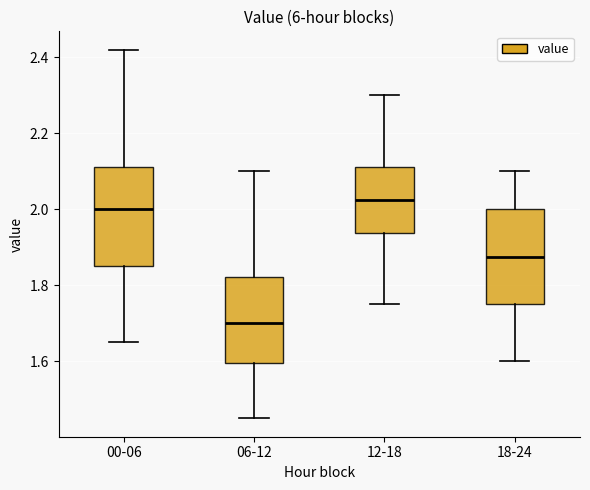

Which box's median line is the highest?

12-18